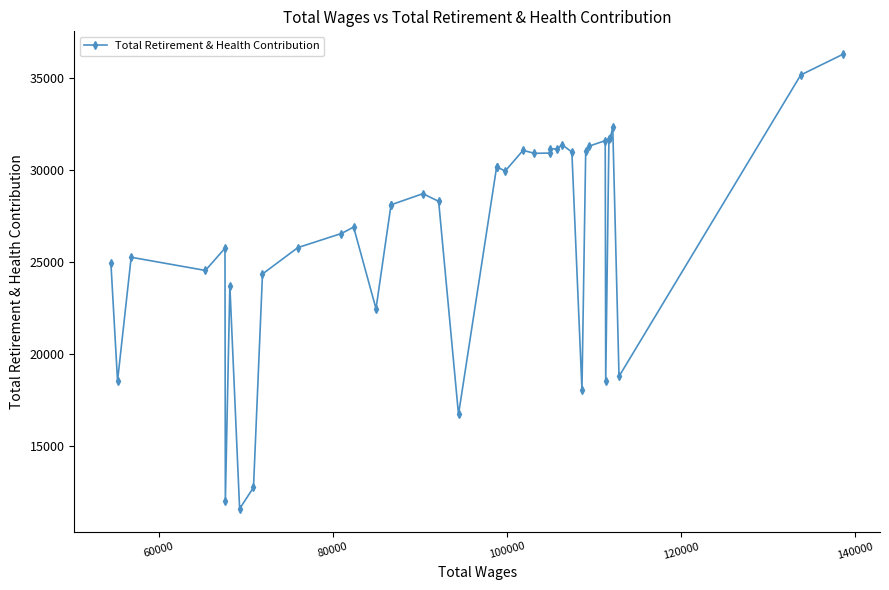

What is the difference between the maximum and minimum values?

24731